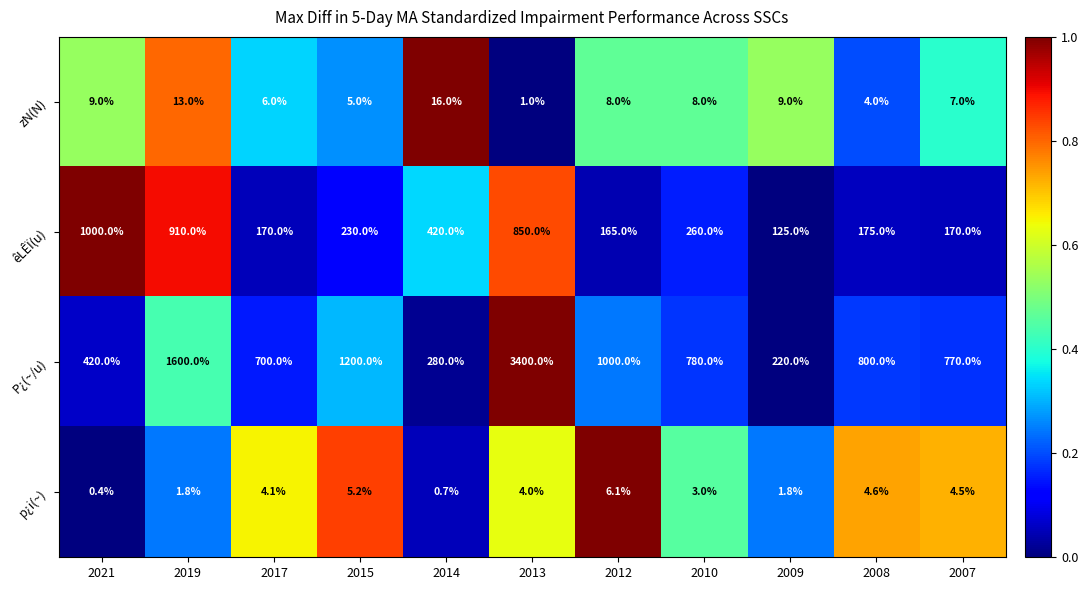

Which series has the largest range (max minus min)?

P¿(~/u)